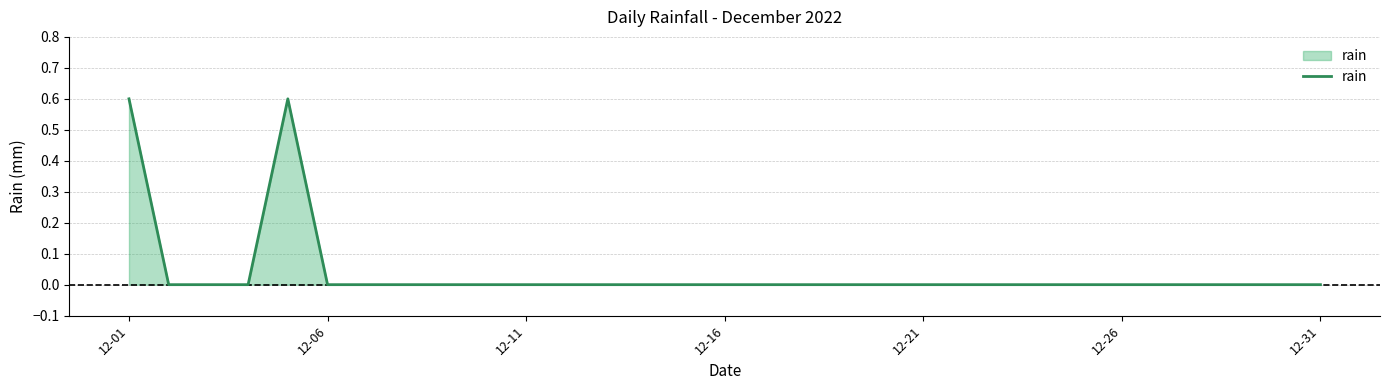

What is the maximum value shown in the chart?

0.6